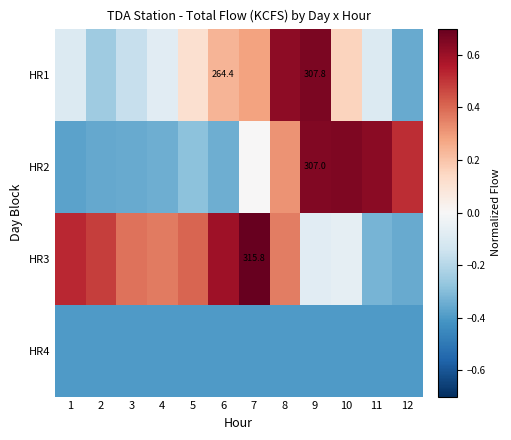

At how many categories does at least one series exceed 0?

12